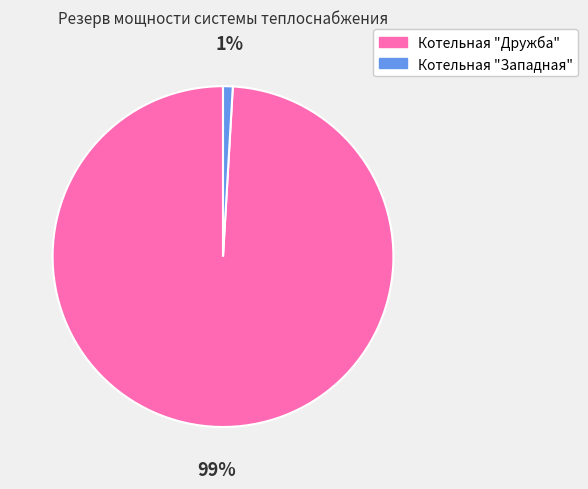

What percentage is the Котельная "Западная" slice, to the nearest percent?

1%